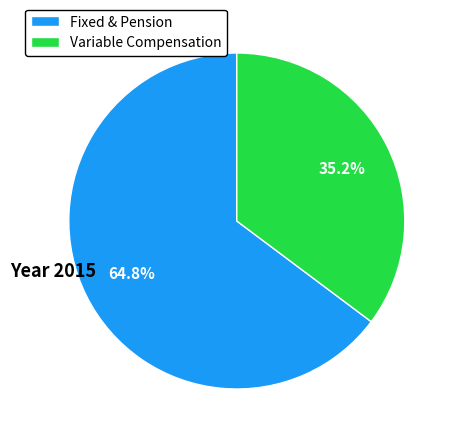

What is the largest slice in the pie chart?

Fixed & Pension